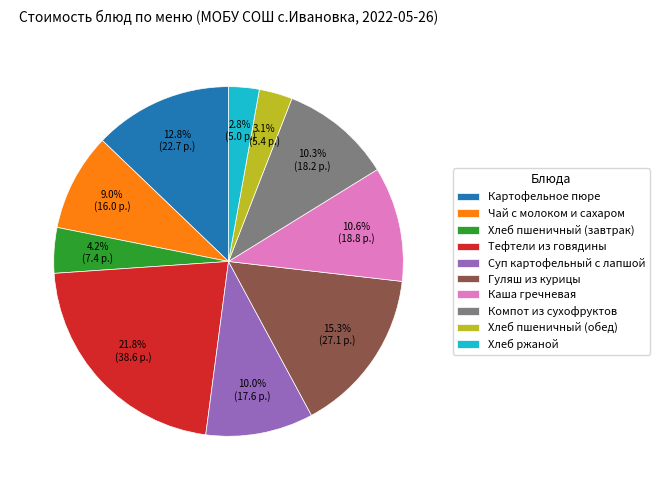

The Хлеб ржаной slice represents 14% of the pie. True or false?

False